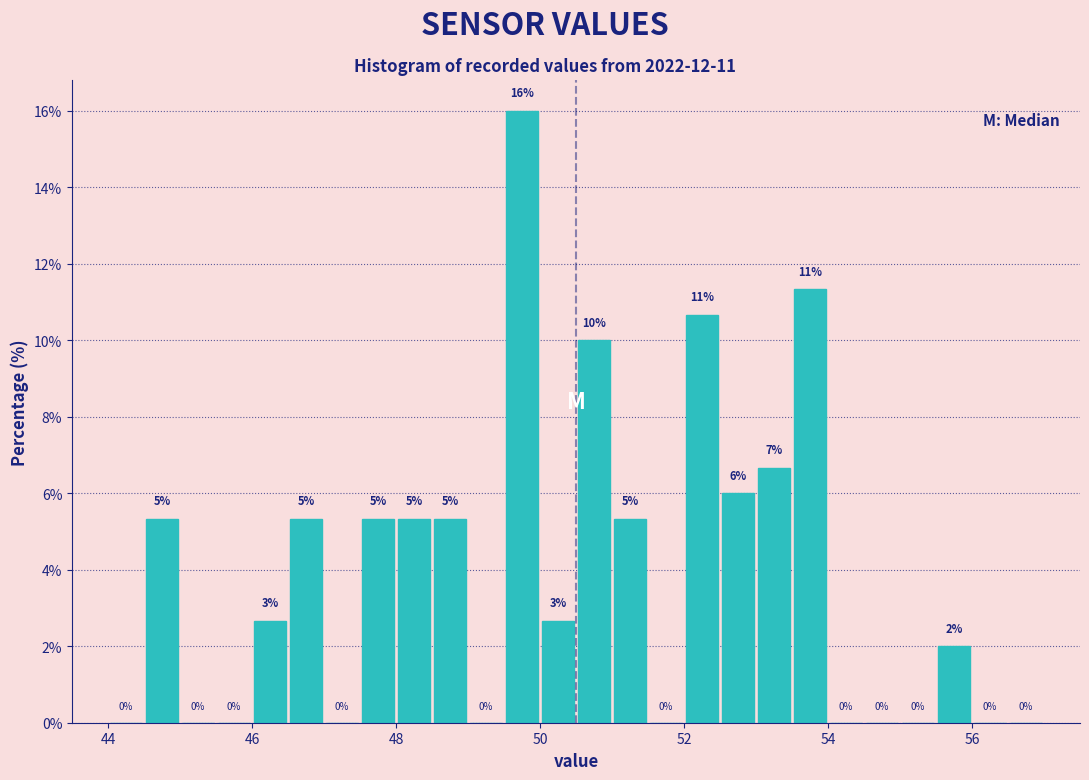

Read against the x-axis, roughly where is the centre of the tallest bar?

49.8